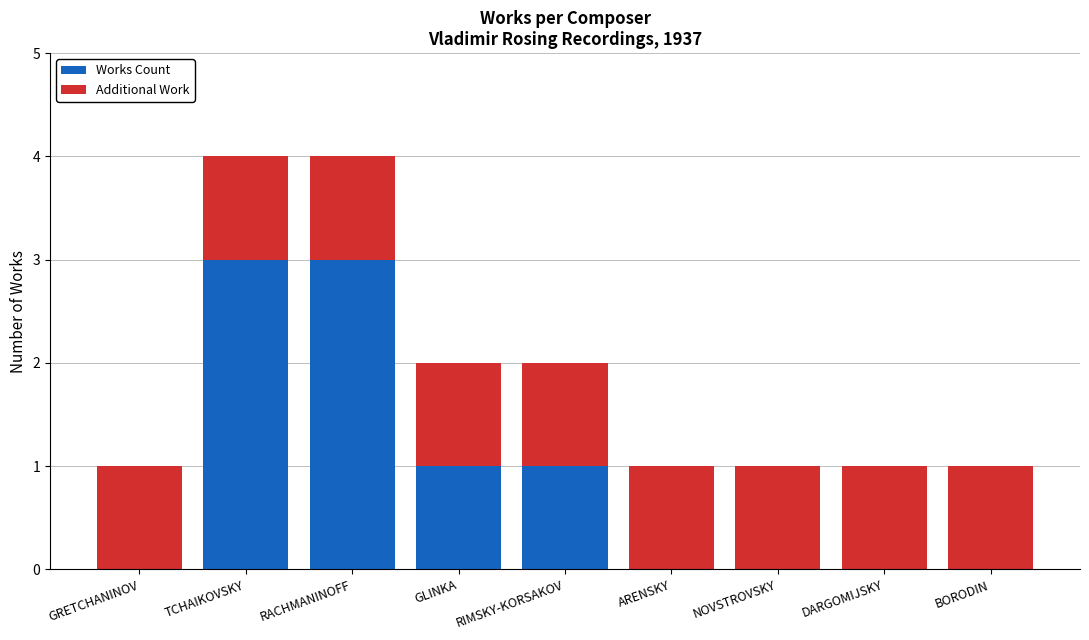

Count the number of data series in this chart.

2